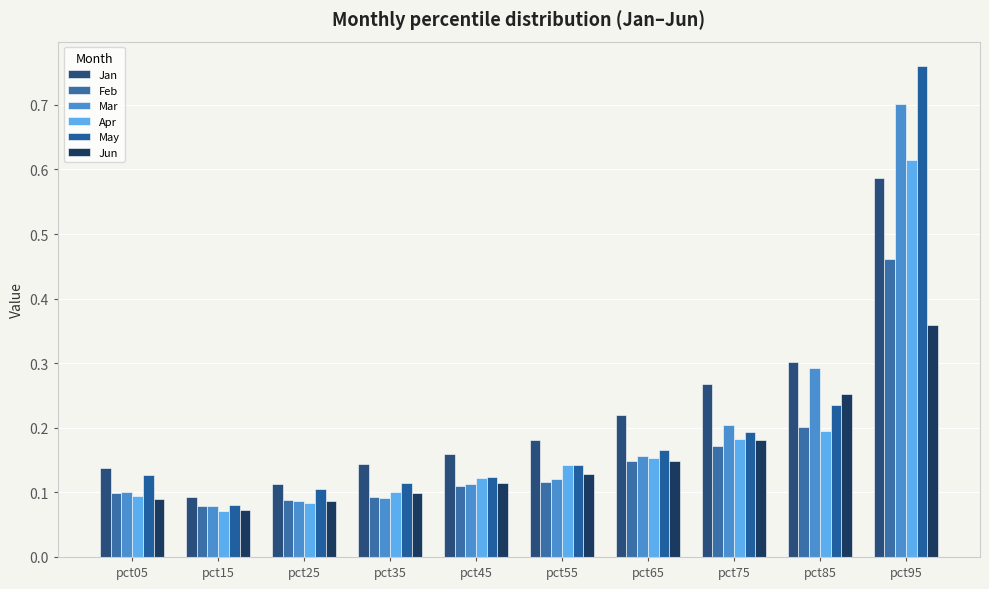

Which series has the largest total across all categories?

Jan